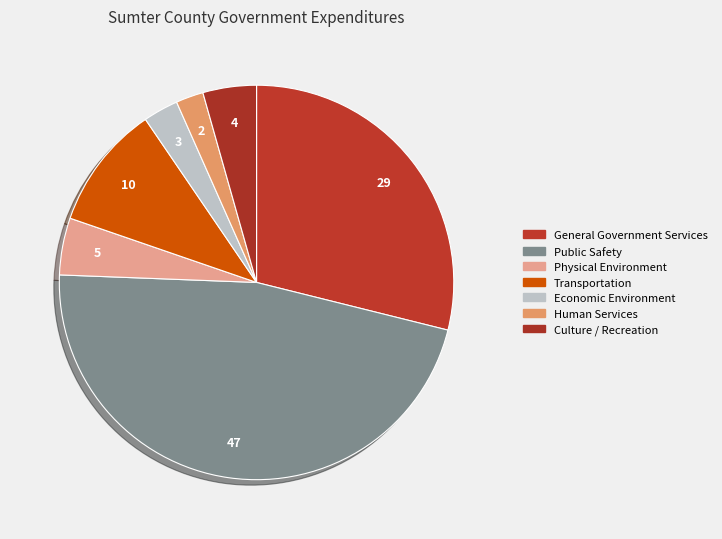

How many segments does this pie chart have?

7